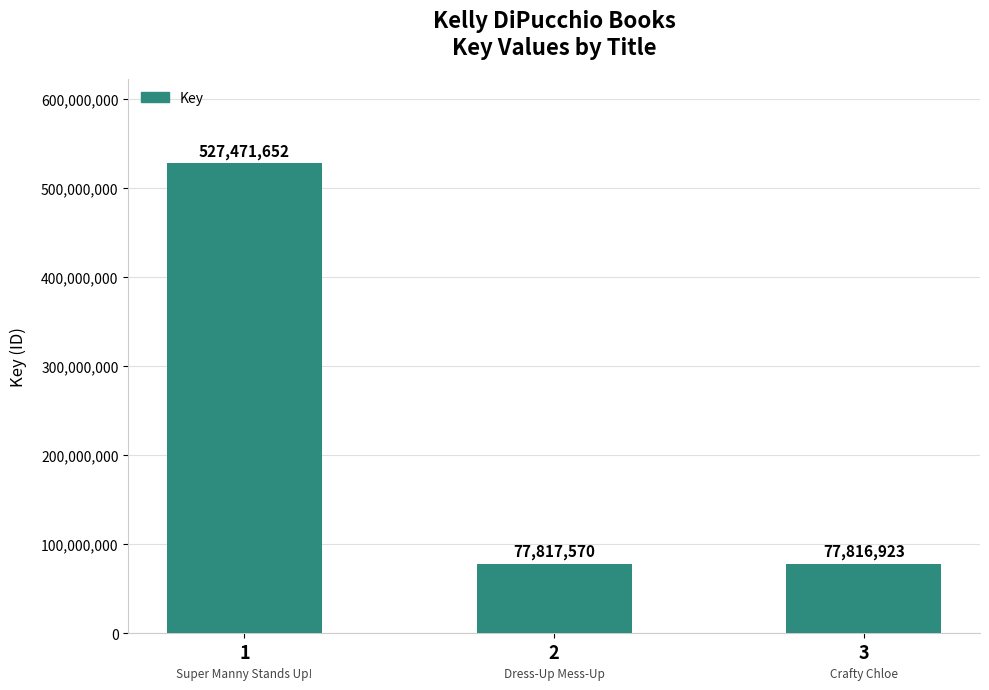

What is the approximate value at 2, to the nearest 50?

77817550